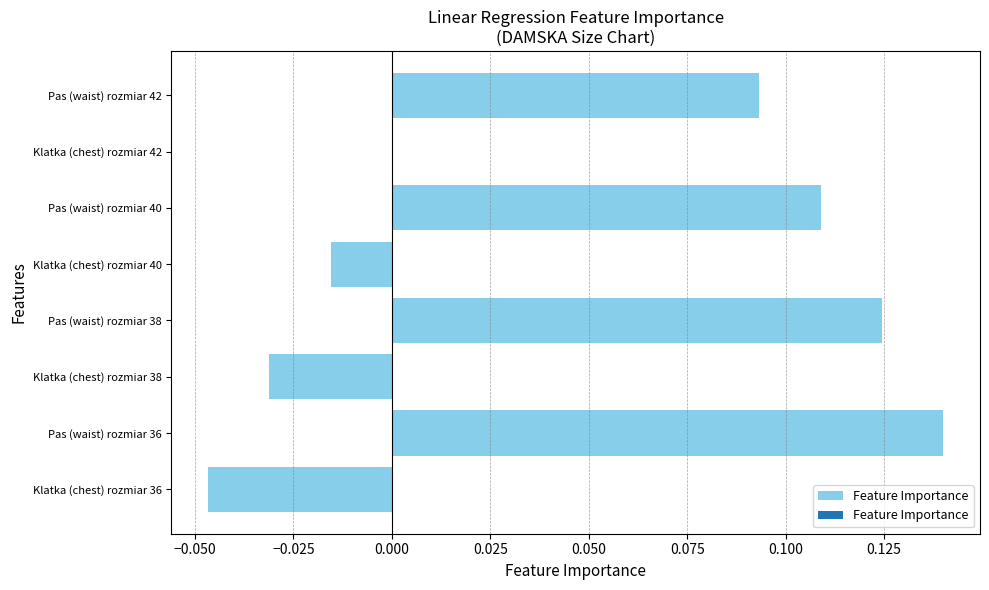

The chart shows a value of 0.0 at Pas (waist) rozmiar 38. True or false?

False